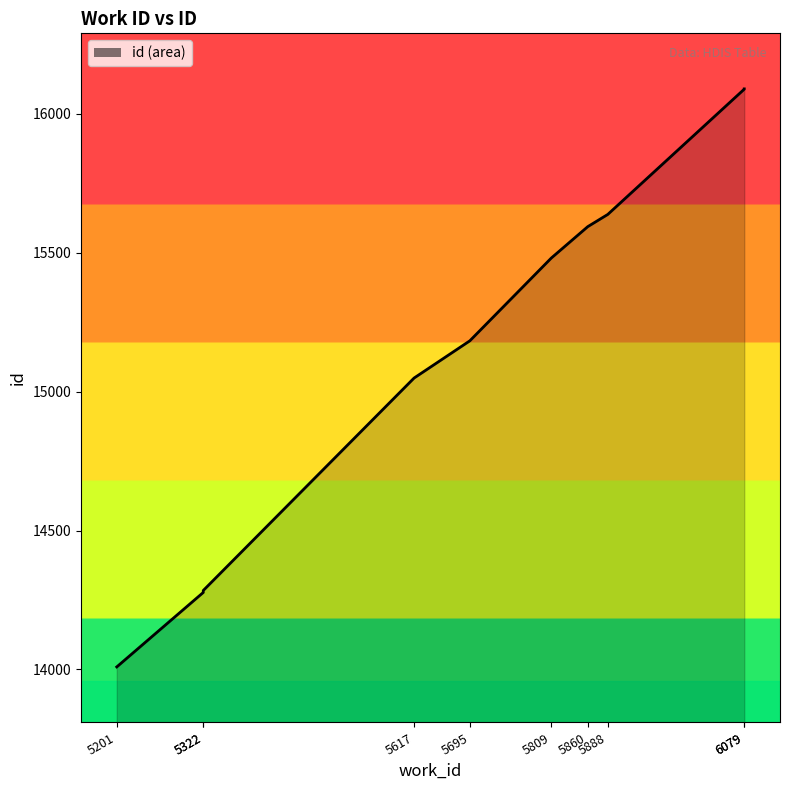

What is the difference between the maximum and minimum values?

2081